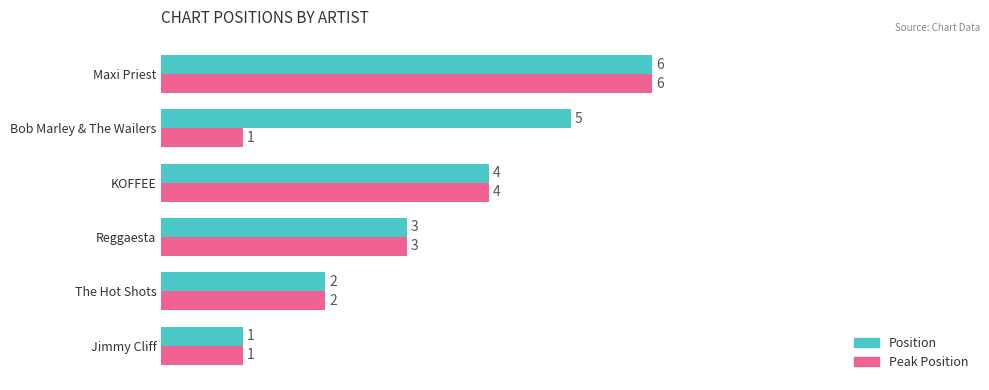

At which label does Peak Position reach its peak?

Maxi Priest